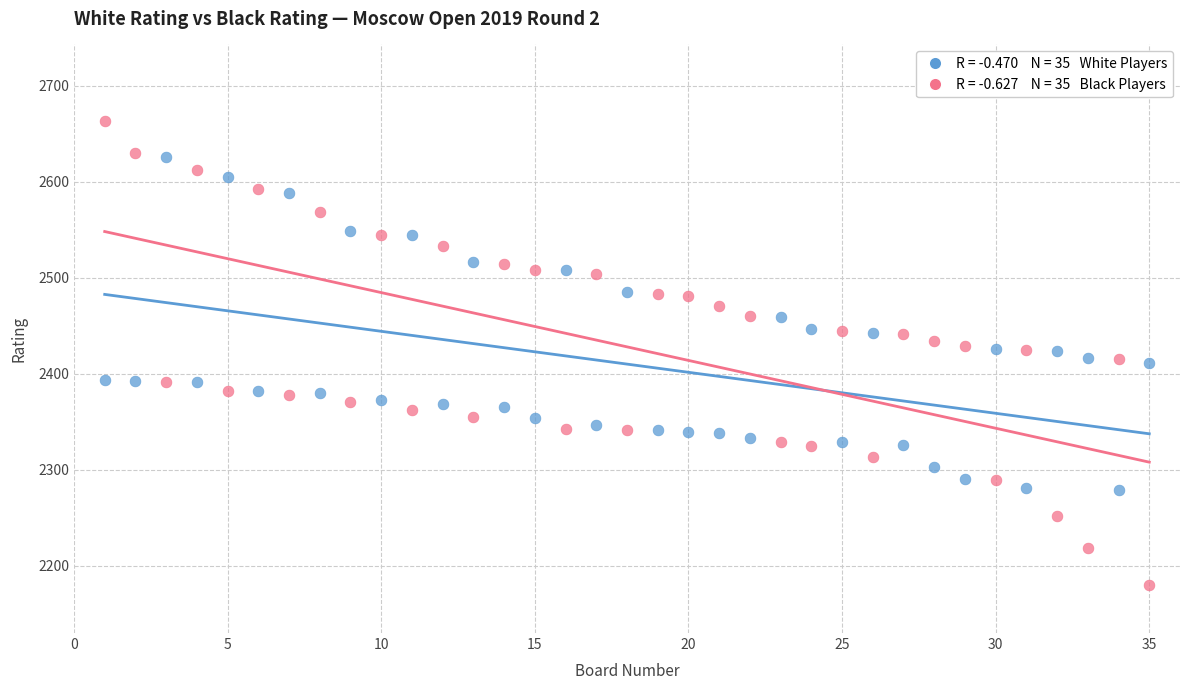

Across all data points, what is the range of Y values (max minus min)?

483